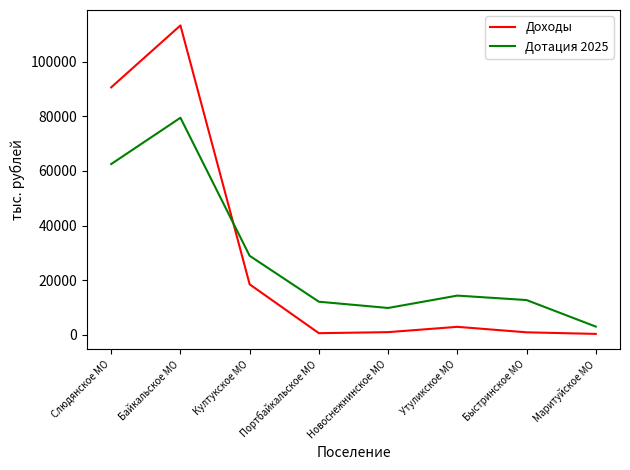

Which series has the largest range (max minus min)?

Доходы